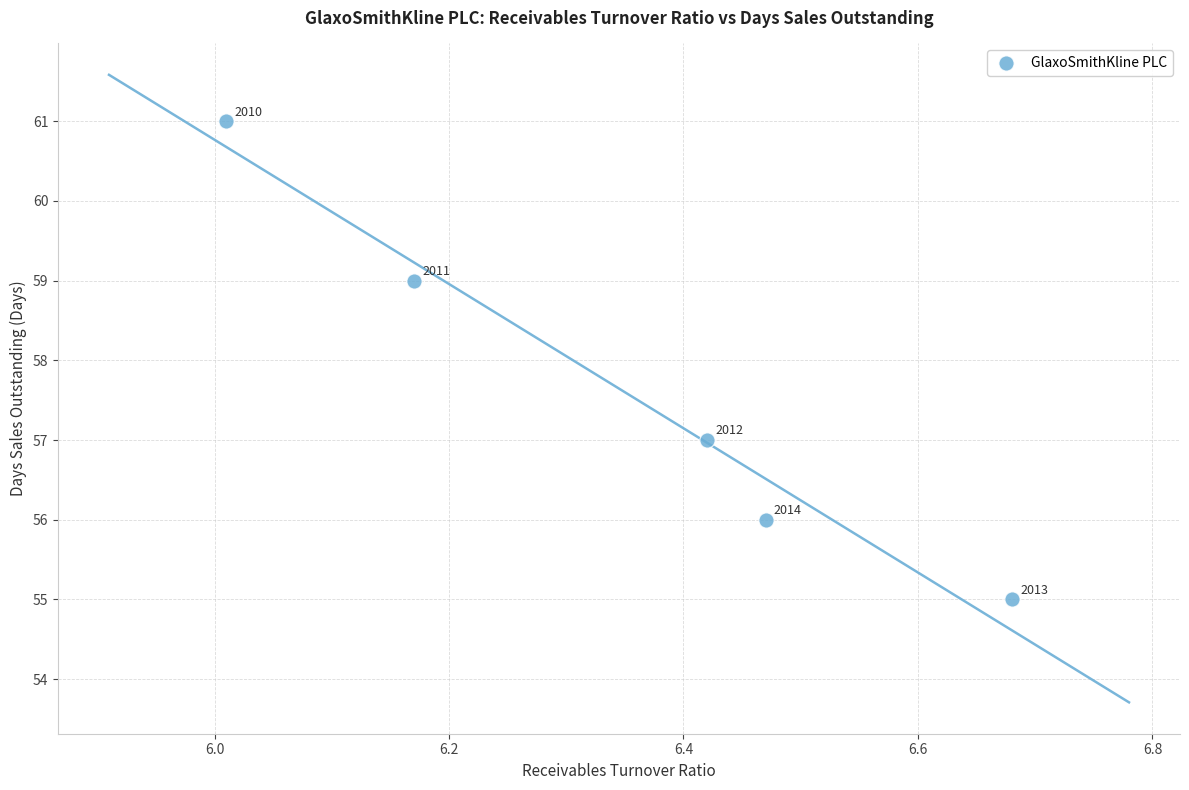

What Y value in the scatter plot is closest to 58?

57